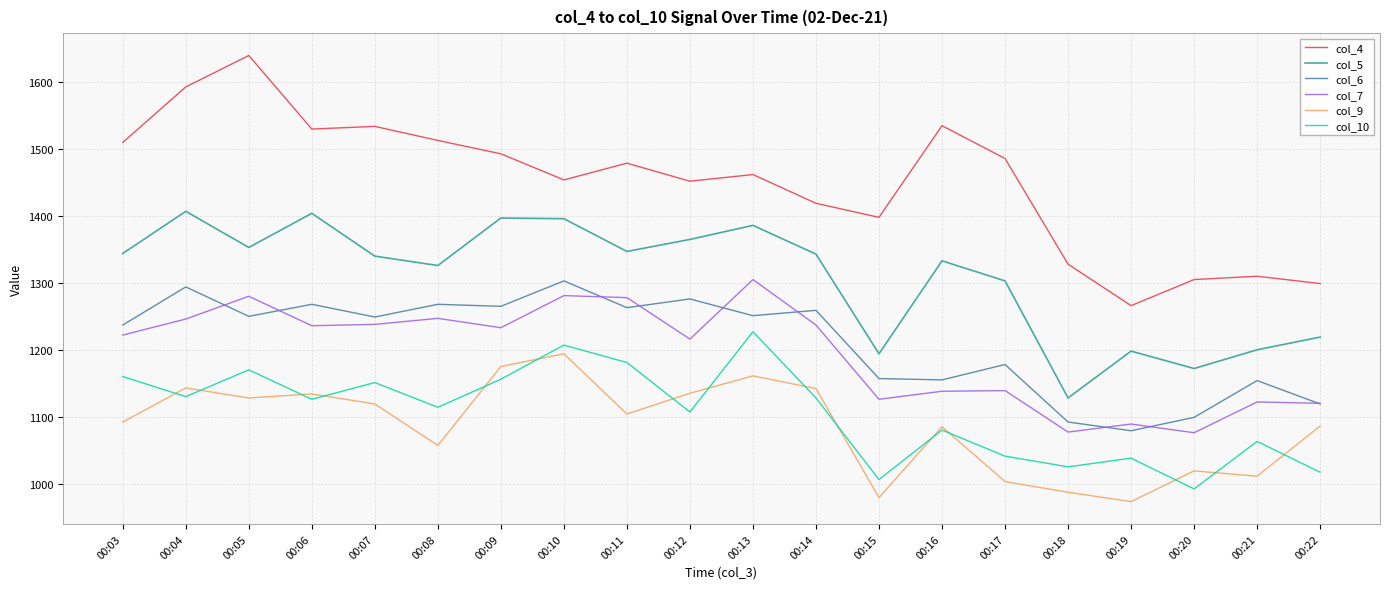

Which series has the widest spread of values?

col_4